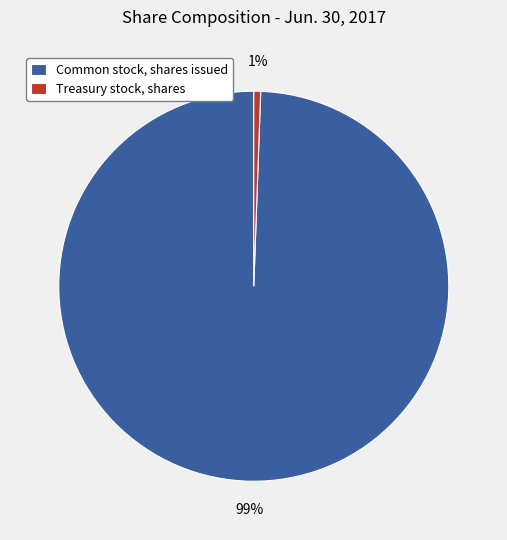

What percentage is the Treasury stock, shares slice, to the nearest percent?

1%